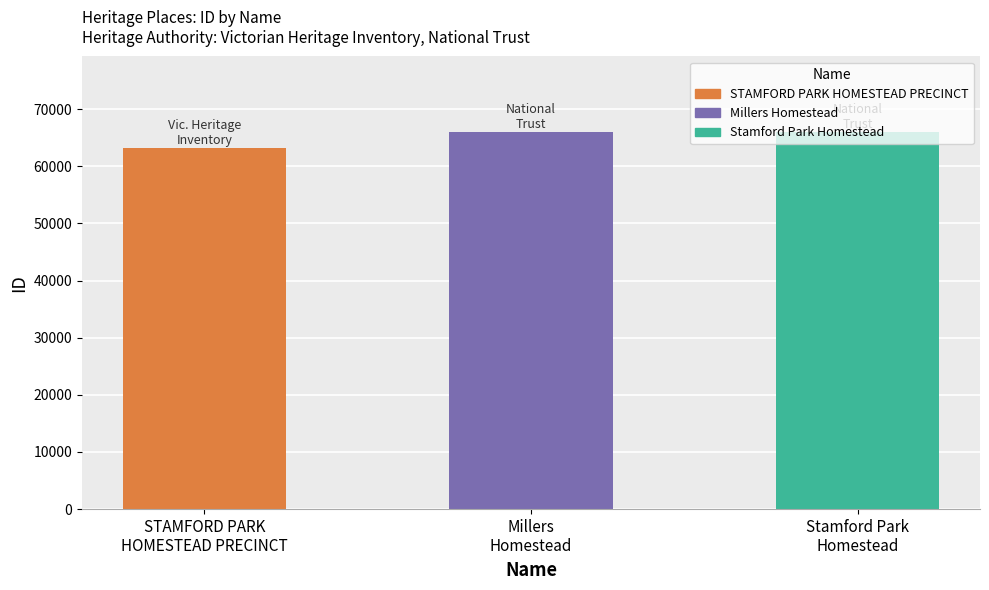

Reading right to left, what are all the values shown in this chart?

66011	65992	63248